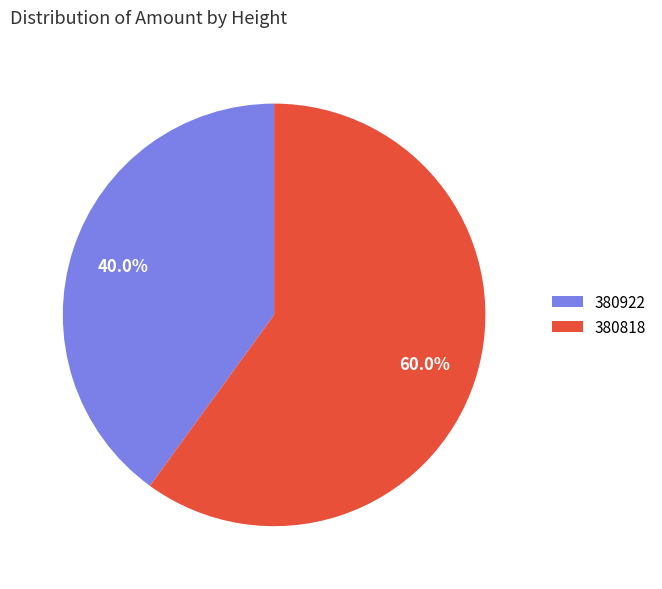

How many segments does this pie chart have?

2